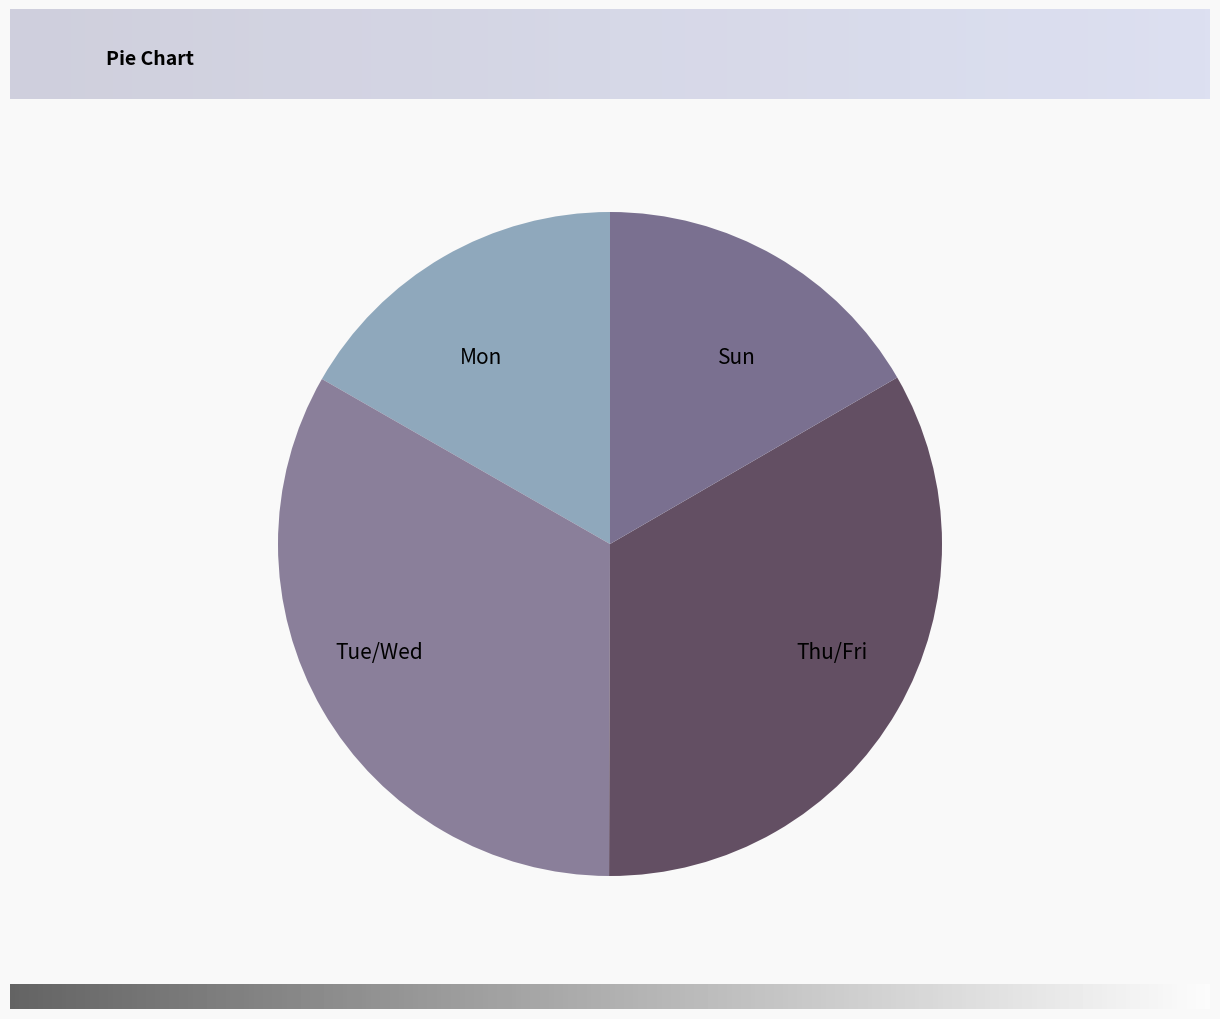

What is the ratio of the value at Mon to the value at Tue/Wed?

0.5